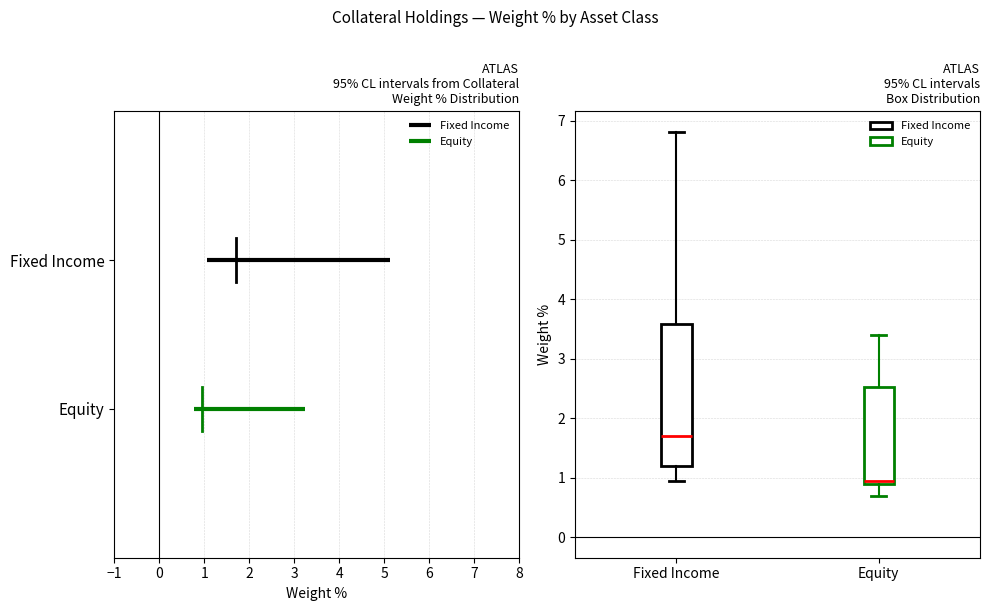

Which box has the highest median line?

Fixed Income